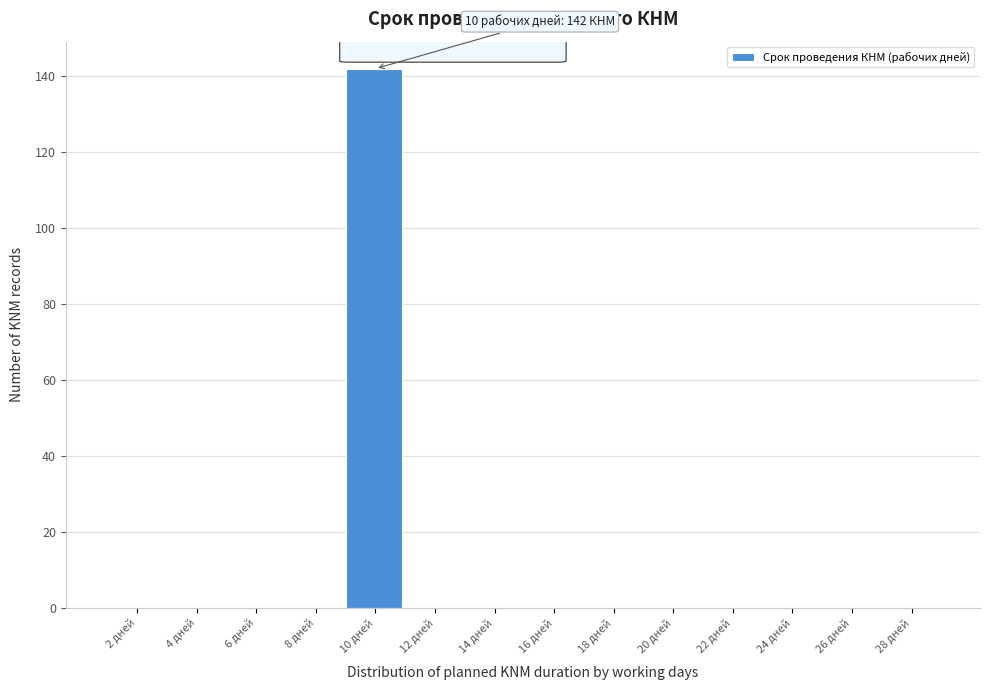

Reading left to right, transcribe all the data shown in this chart.

2 дней=0	4 дней=0	6 дней=0	8 дней=0	10 дней=142	12 дней=0	14 дней=0	16 дней=0	18 дней=0	20 дней=0	22 дней=0	24 дней=0	26 дней=0	28 дней=0